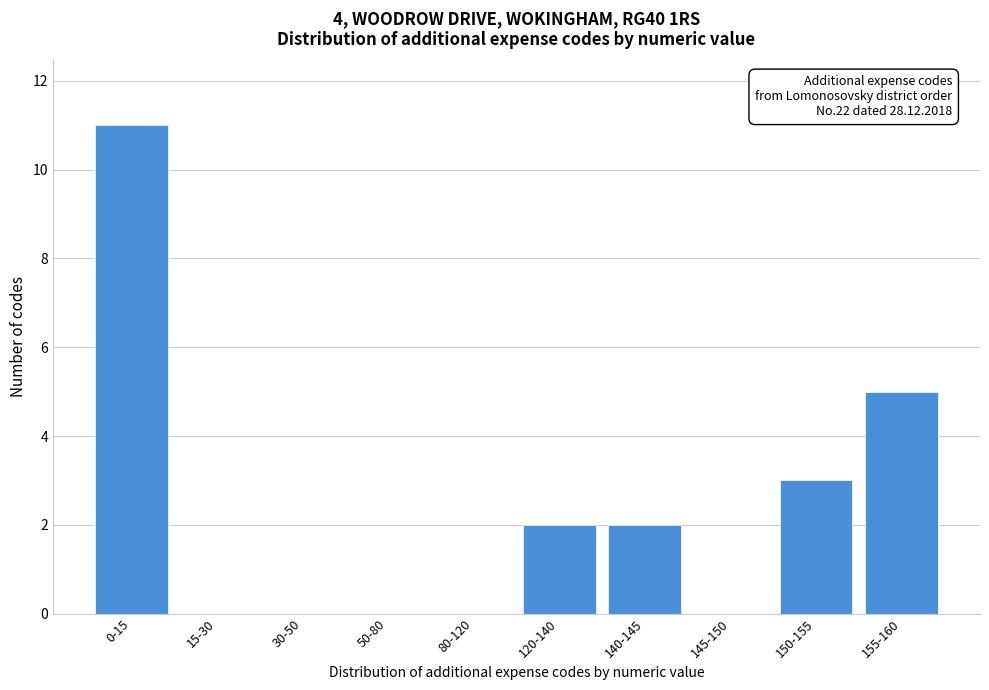

Reading left to right, list all the values displayed in this chart.

0-15=11	15-30=0	30-50=0	50-80=0	80-120=0	120-140=2	140-145=2	145-150=0	150-155=3	155-160=5